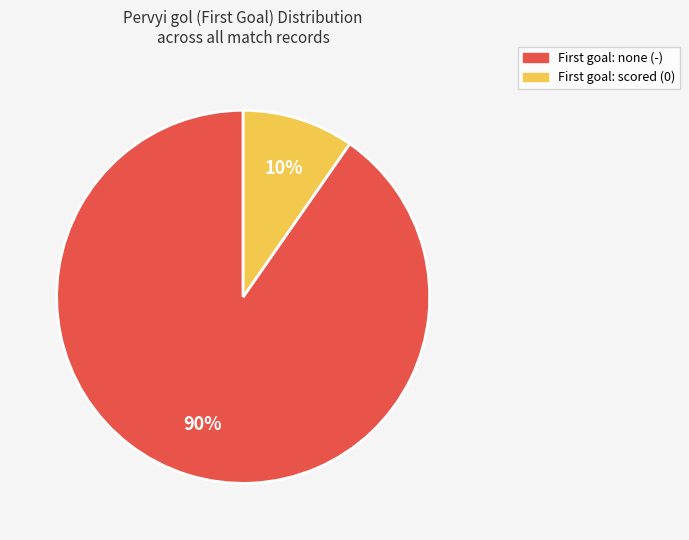

Is there any slice that represents more than half of the pie?

Yes